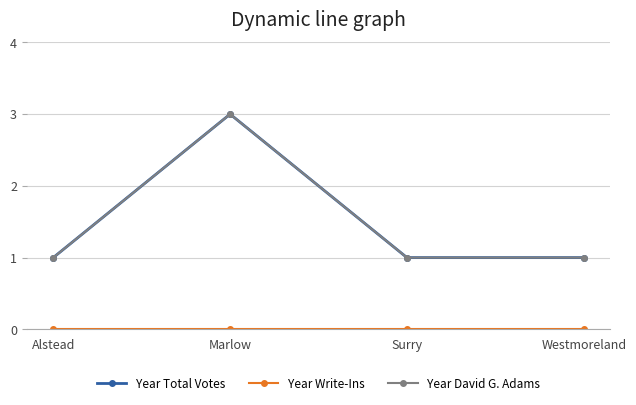

Does the chart have visible grid lines?

Yes